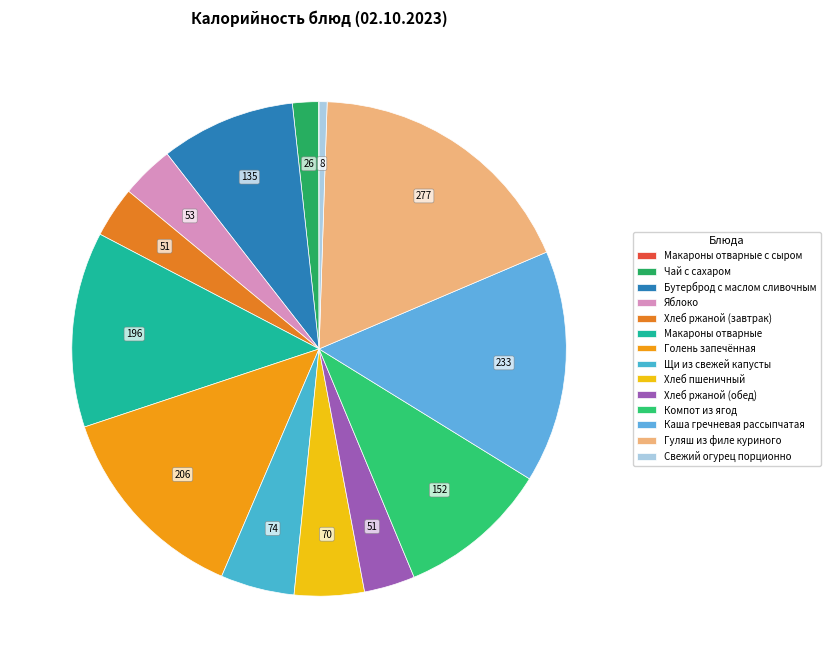

What is the total percentage of Хлеб ржаной (завтрак) and Чай с сахаром?

5.0%